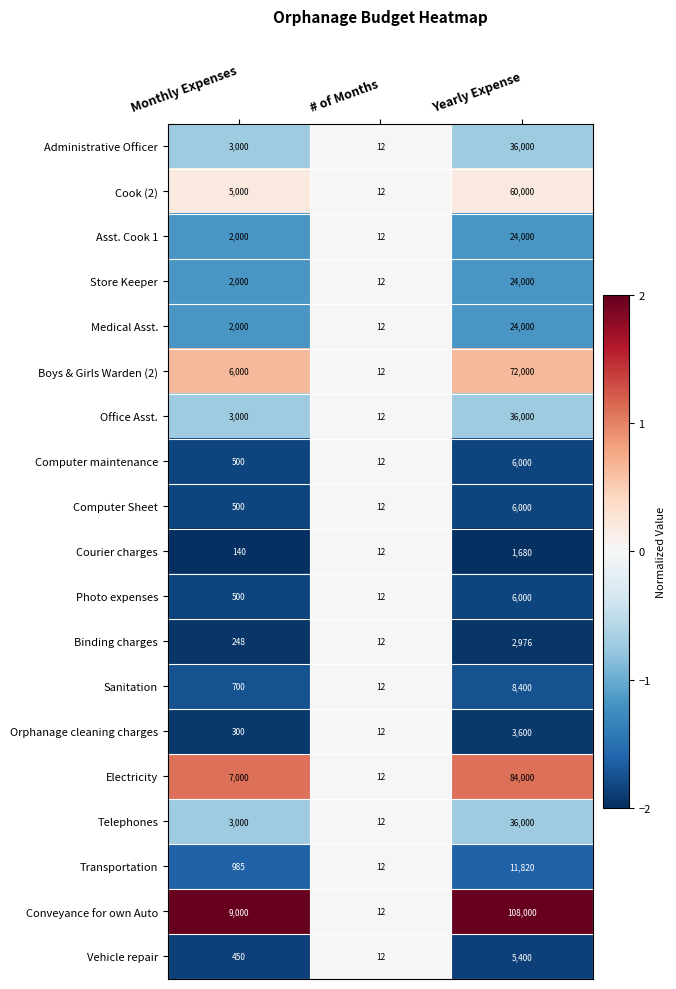

How many values in the Cook (2) series are below 5000?

1